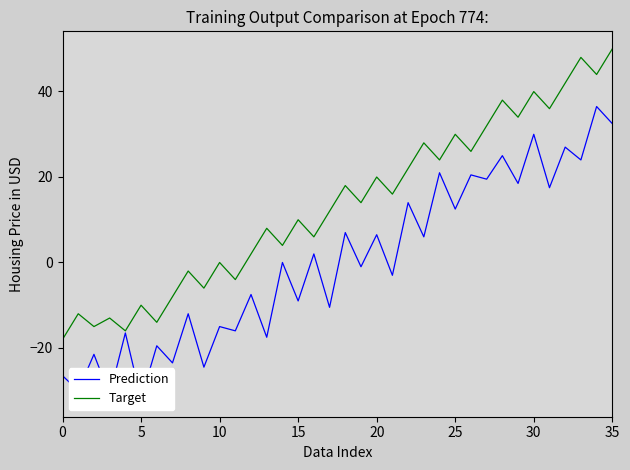

True or false: Target has a value of 9.8 at 26.

False